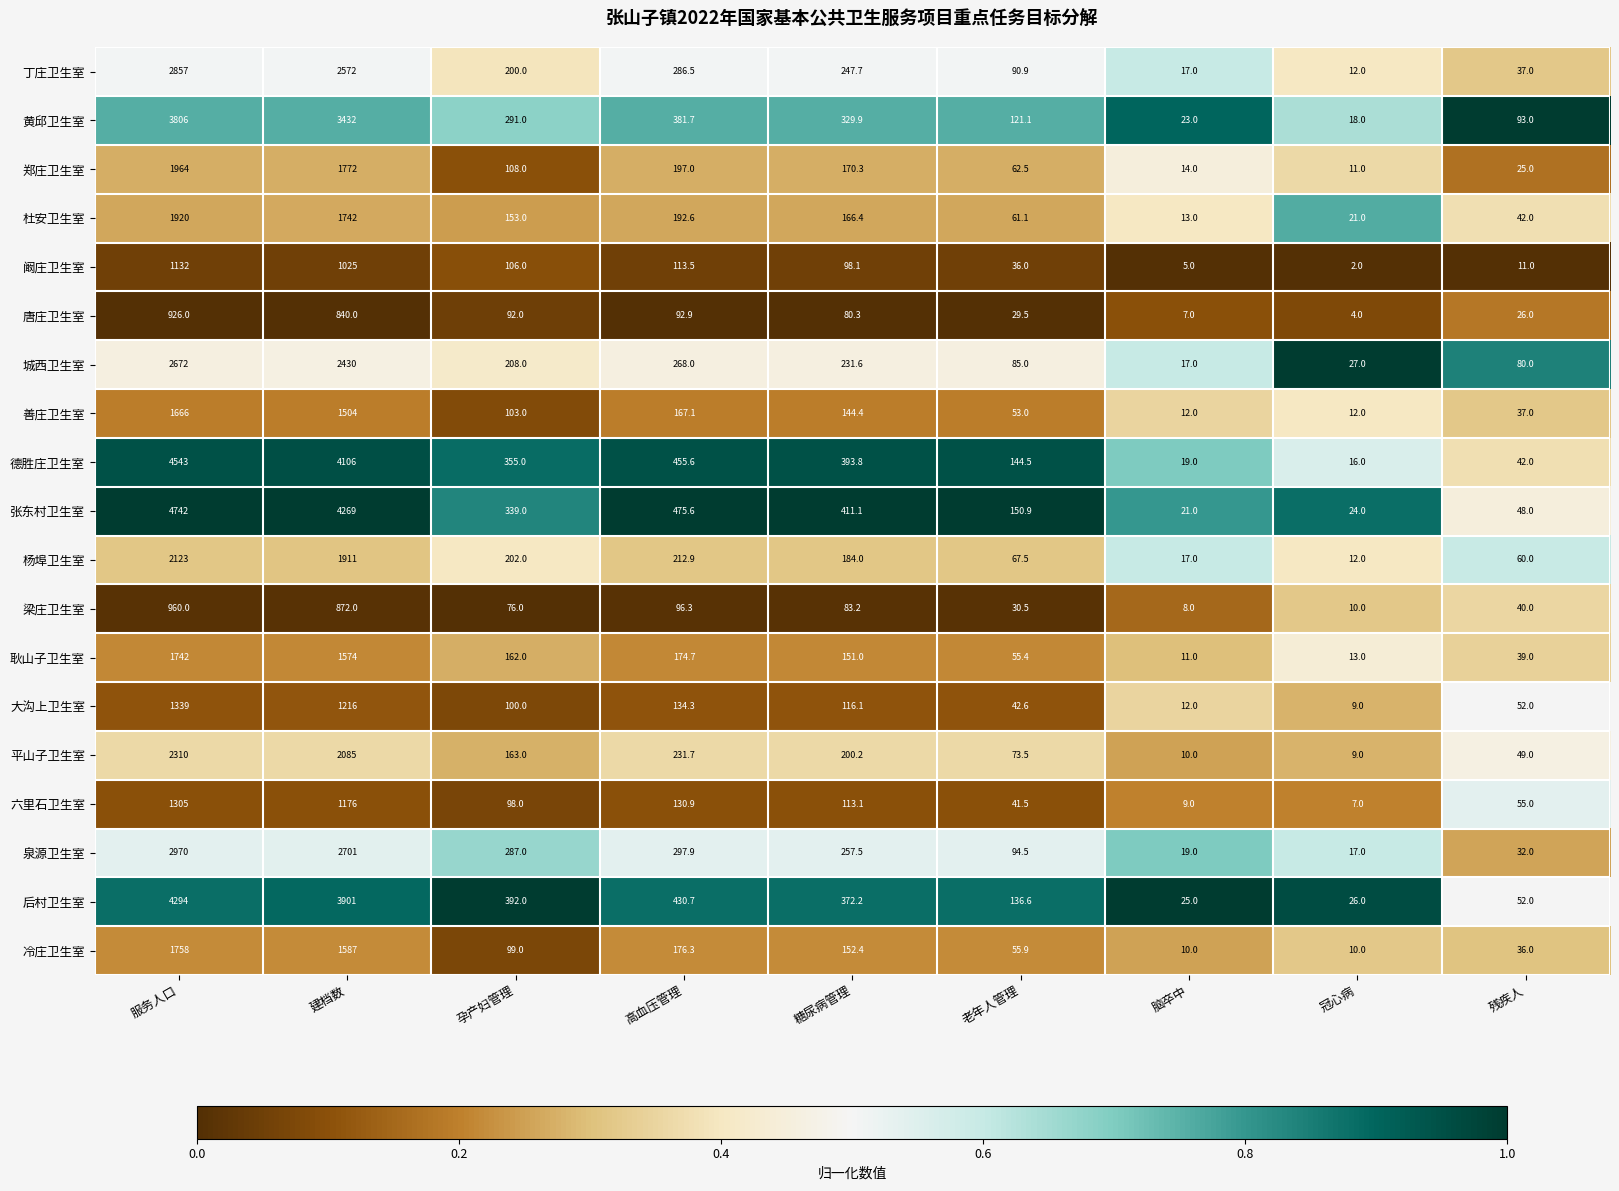

What is the difference between the 郑庄卫生室 values at 高血压管理 and 孕产妇管理?

89.0